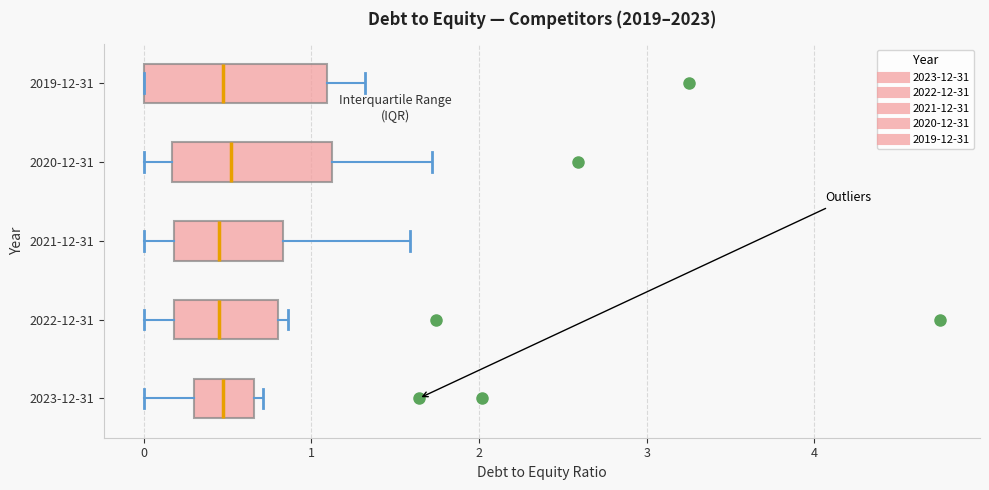

Reading bottom to top, transcribe this box plot: for each box, give where its median line is, the range the box spans, and where its two whiskers end, as read against the x-axis. The values are not printed on the chart, so give them approximately, as read against the axis.

2023-12-31: median 0.5, box 0.3 to 0.7, whiskers 0.0 to 0.7 (just right of the box's right edge)
2022-12-31: median 0.5, box 0.2 to 0.8, whiskers 0.0 to 0.9
2021-12-31: median 0.5, box 0.2 to 0.8, whiskers 0.0 to 1.6
2020-12-31: median 0.5, box 0.2 to 1.1, whiskers 0.0 to 1.7
2019-12-31: median 0.5, box 0.0 to 1.1, whiskers 0.0 to 1.3